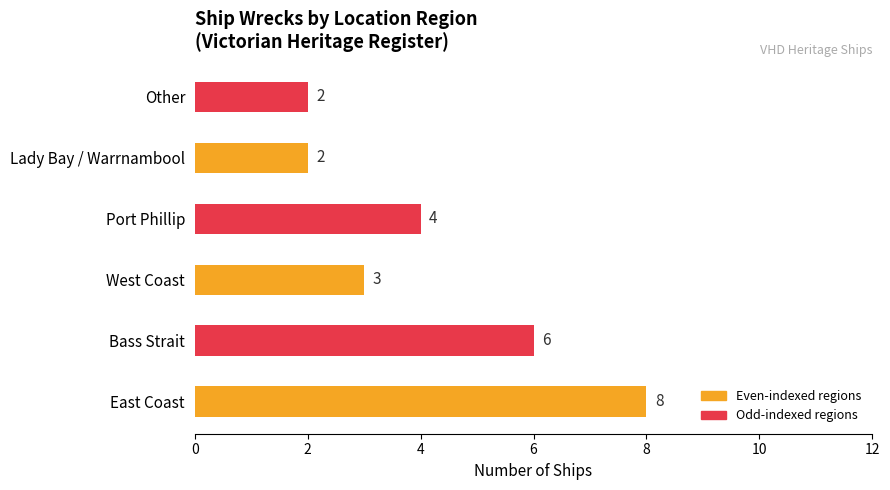

What value does the data have at East Coast?

8